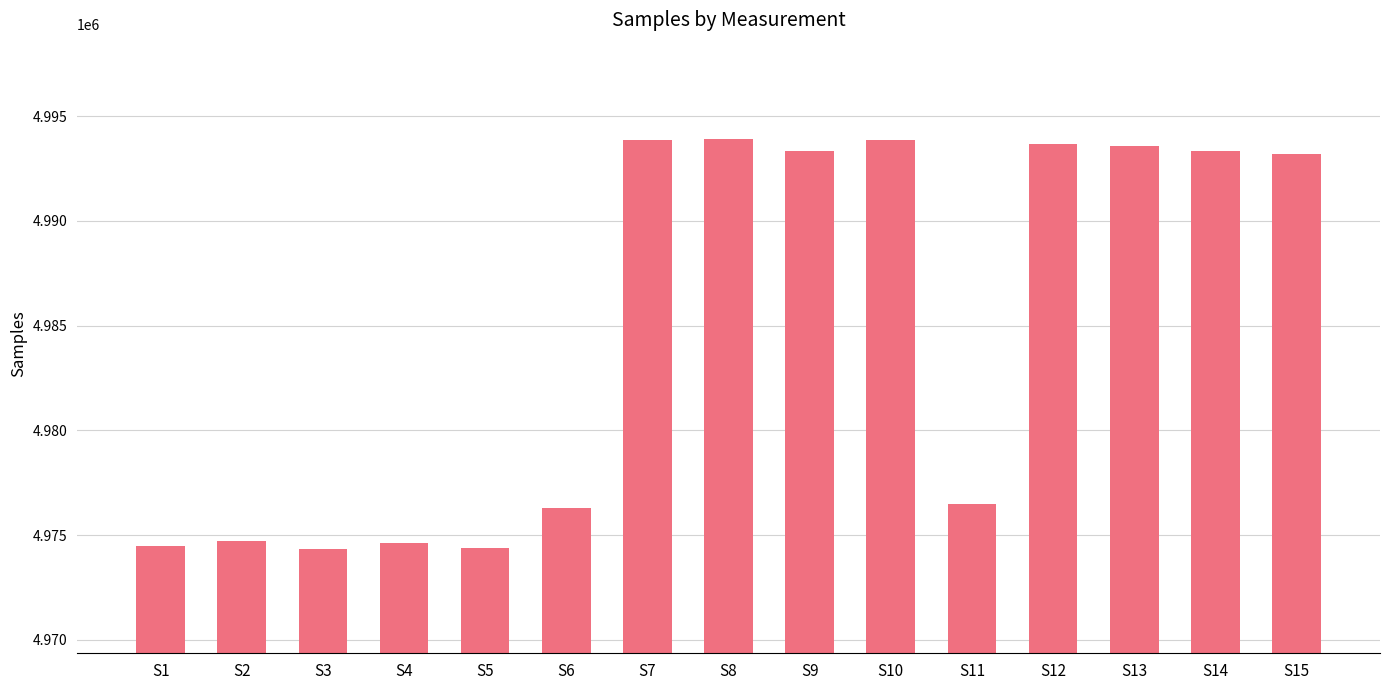

What is the maximum value shown in the chart?

4993920